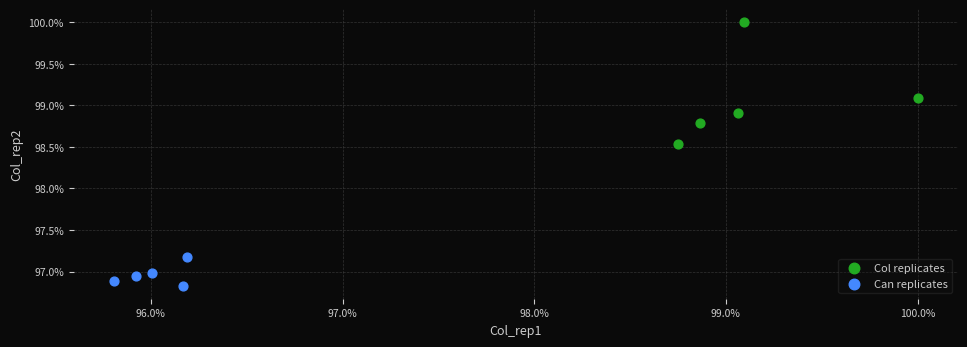

Which series reaches the maximum Y coordinate?

Col replicates